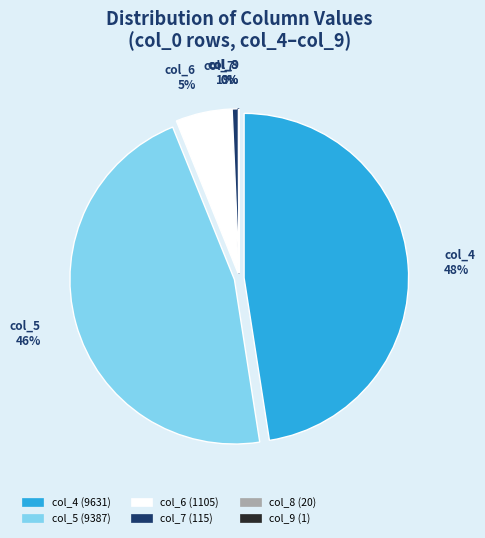

How many slices are in this pie chart?

6